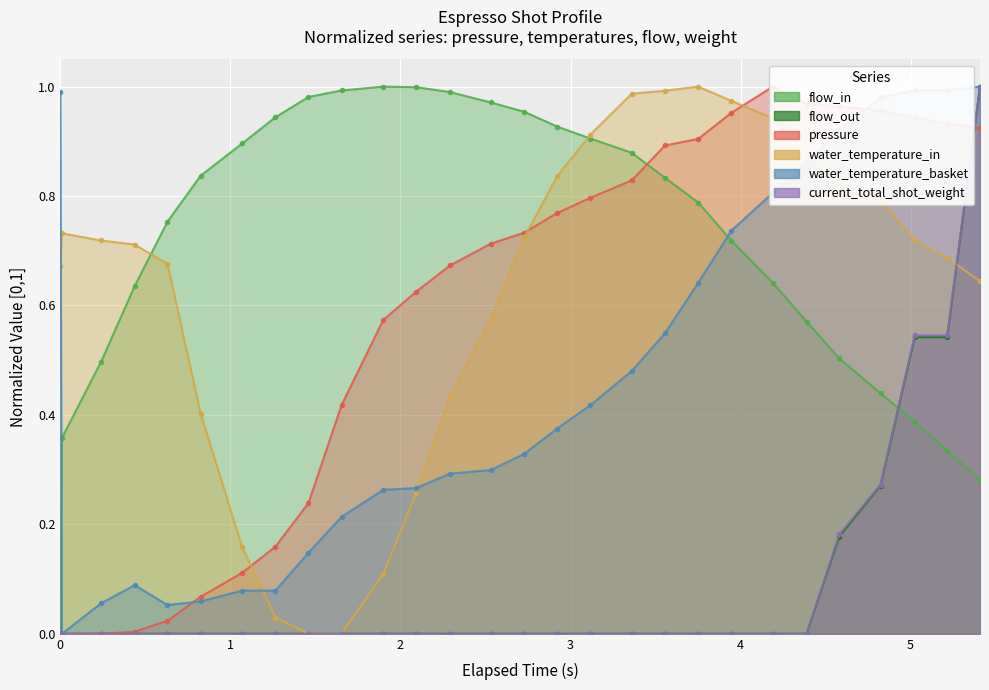

The value of water_temperature_in at 0.825 is 0.6. True or false?

False